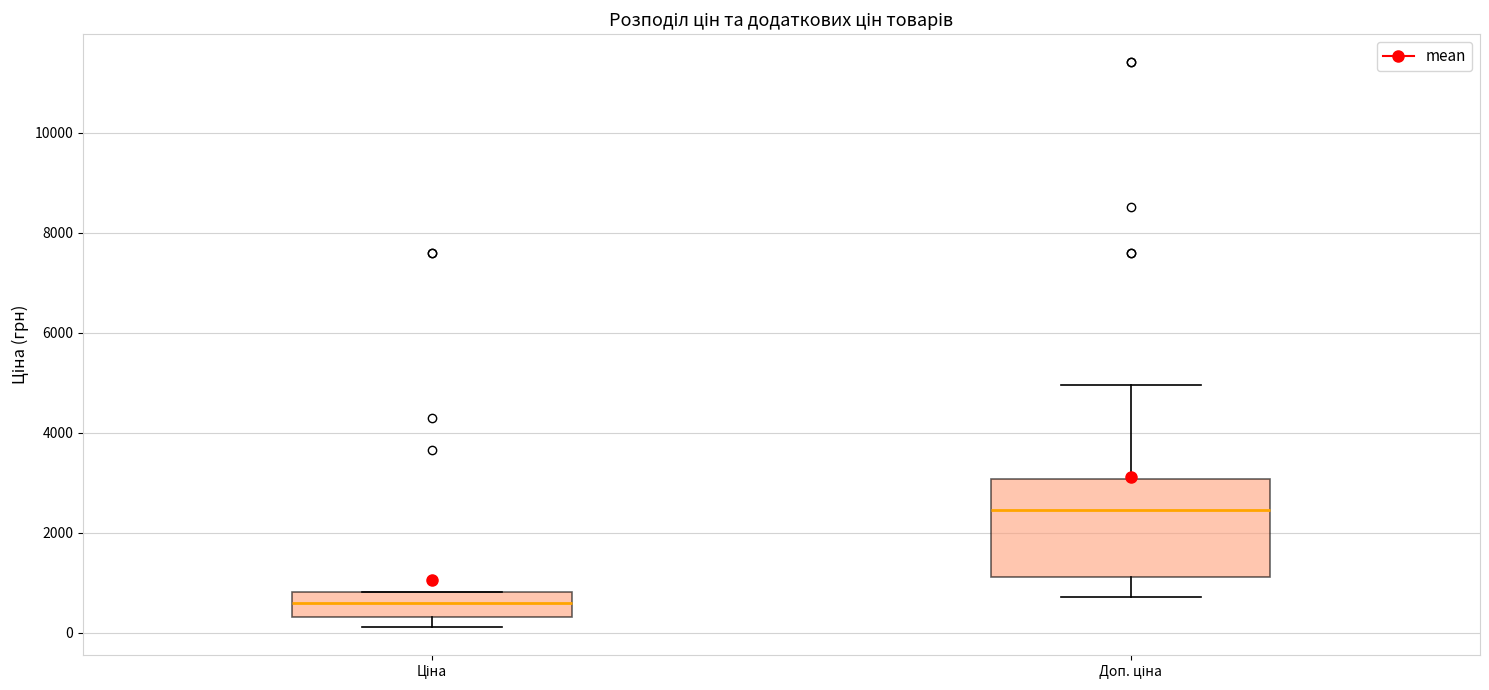

Reading left to right, read every box against the y-axis: the position of its median line, the range the box covers, and the ends of its whiskers. The values are not printed on the chart, so give them approximately, as read against the axis.

Ціна: median 600, box 400 to 800, whiskers 200 to 800
Доп. ціна: median 2400, box 1200 to 3000, whiskers 800 to 5000